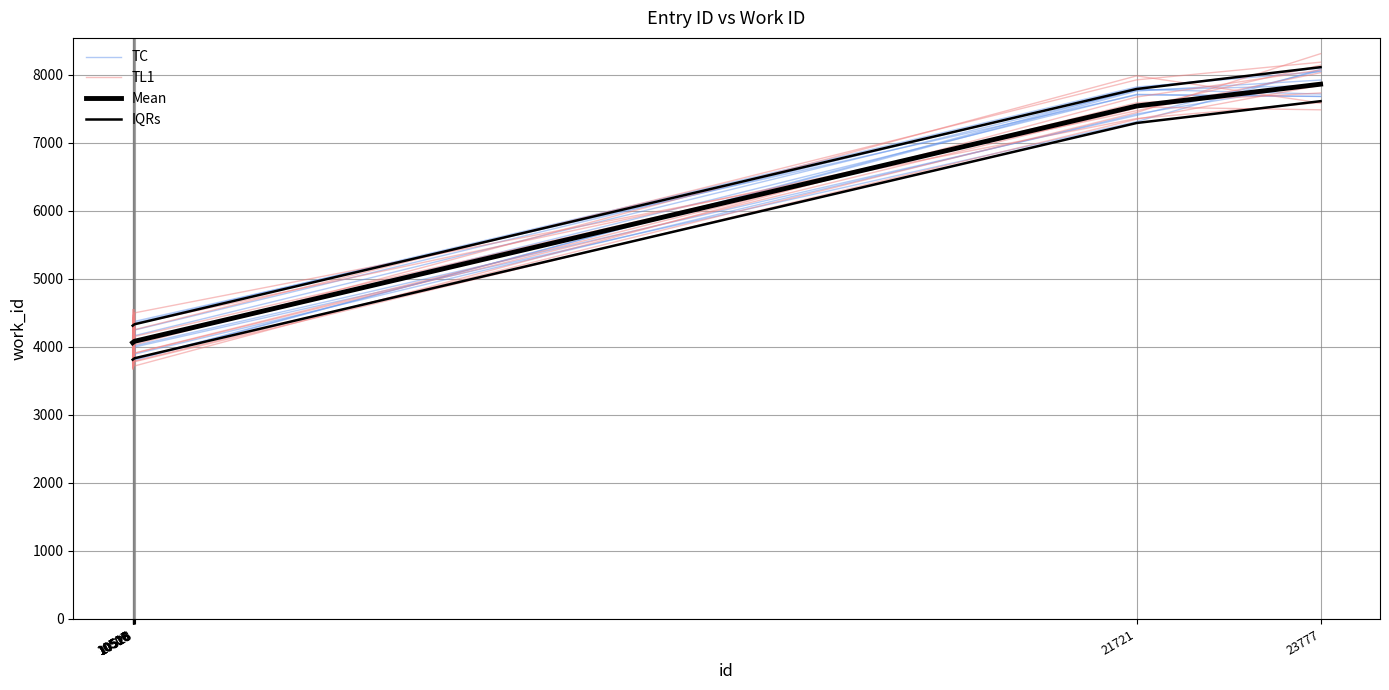

Reading left to right, transcribe all the data shown in this chart.

TC: 10506=3987.7	10507=4334.4	10510=4206.2	10513=4129.2	10516=3866.6	10525=3875.6	10528=3818.9	21721=7762.7	23777=7924.7
TL1: 10506=3770.6	10507=4305.9	10510=4351.7	10513=4175.1	10516=4366.9	10525=4126.4	10528=4154.5	21721=7527.8	23777=7486.9
Mean: 10506=4063.0	10507=4064.0	10510=4067.0	10513=4070.0	10516=4073.0	10525=4082.0	10528=4084.0	21721=7543.0	23777=7864.0
IQRs: 10506=4313.0	10507=4314.0	10510=4317.0	10513=4320.0	10516=4323.0	10525=4332.0	10528=4334.0	21721=7793.0	23777=8114.0